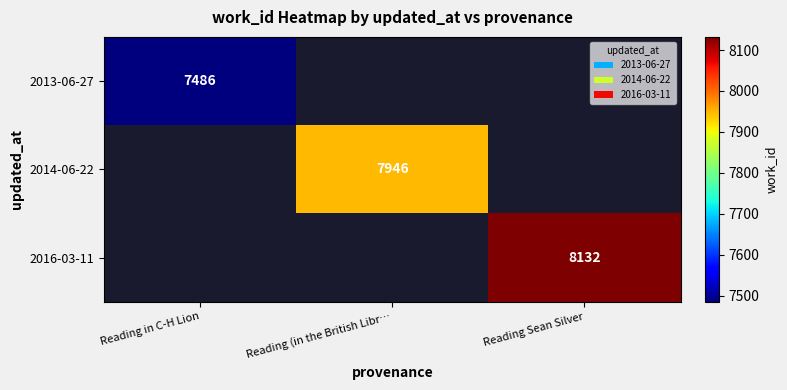

The value of 2016-03-11 at Reading Sean Silver is 5045. True or false?

False